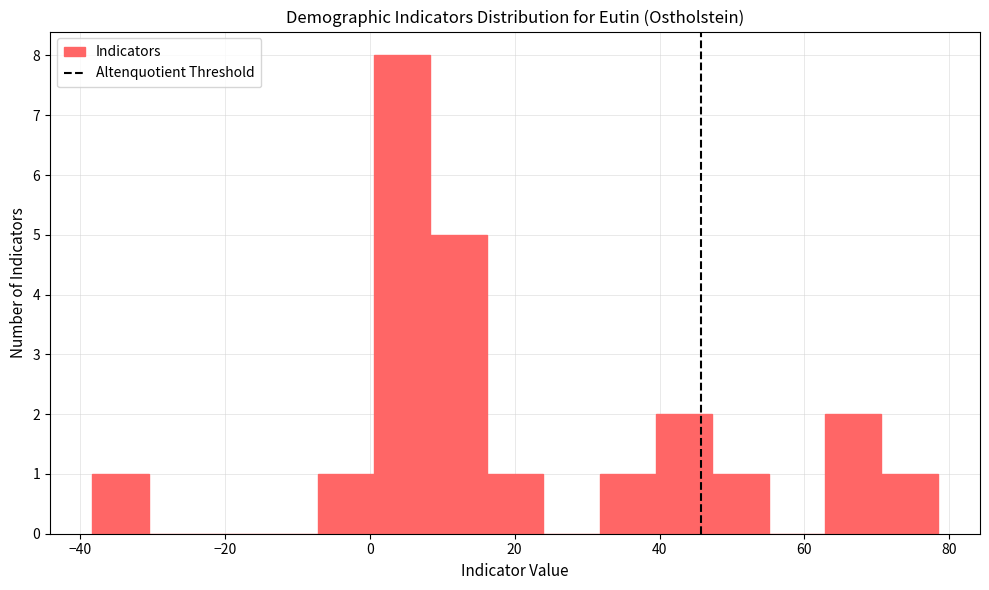

Read against the x-axis, roughly where is the centre of the tallest bar?

4